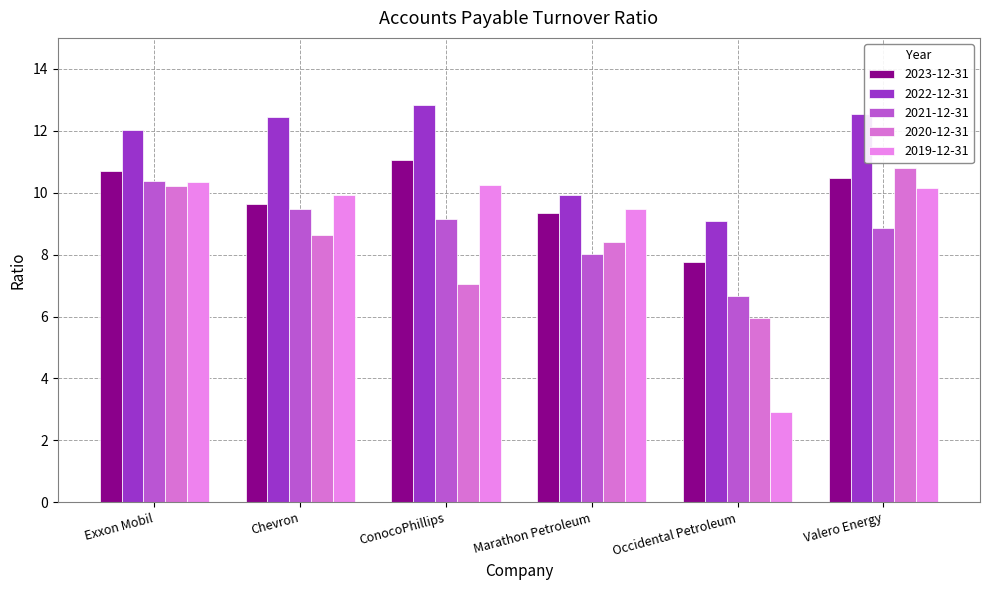

What is the label of the 4th bar from the right?

ConocoPhillips